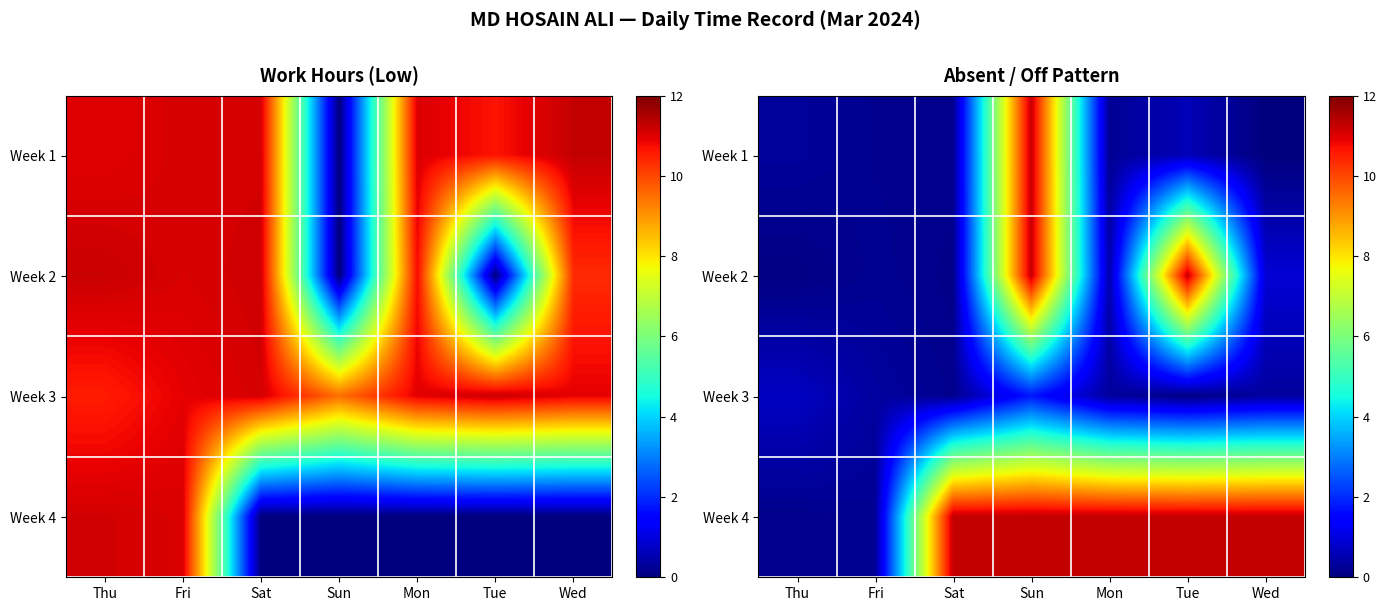

The value of Week 4 at Wed is 16.2. True or false?

False